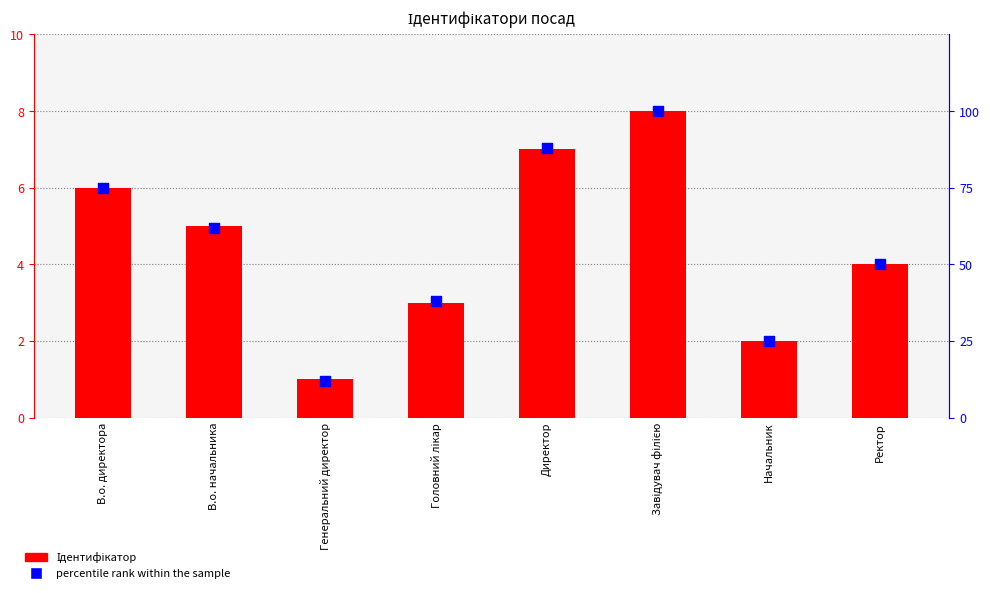

At how many categories does at least one series exceed 10?

8